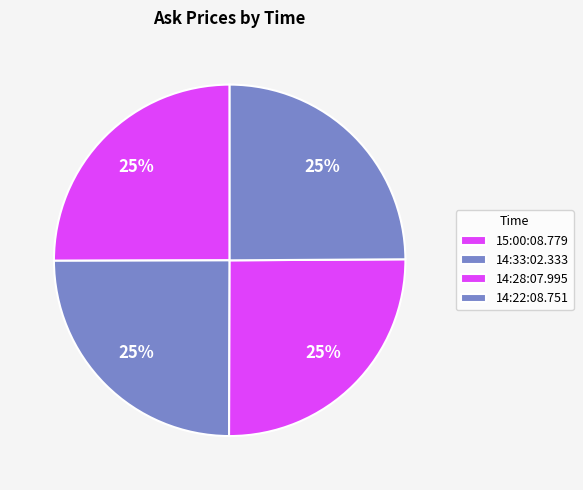

How many segments does this pie chart have?

4